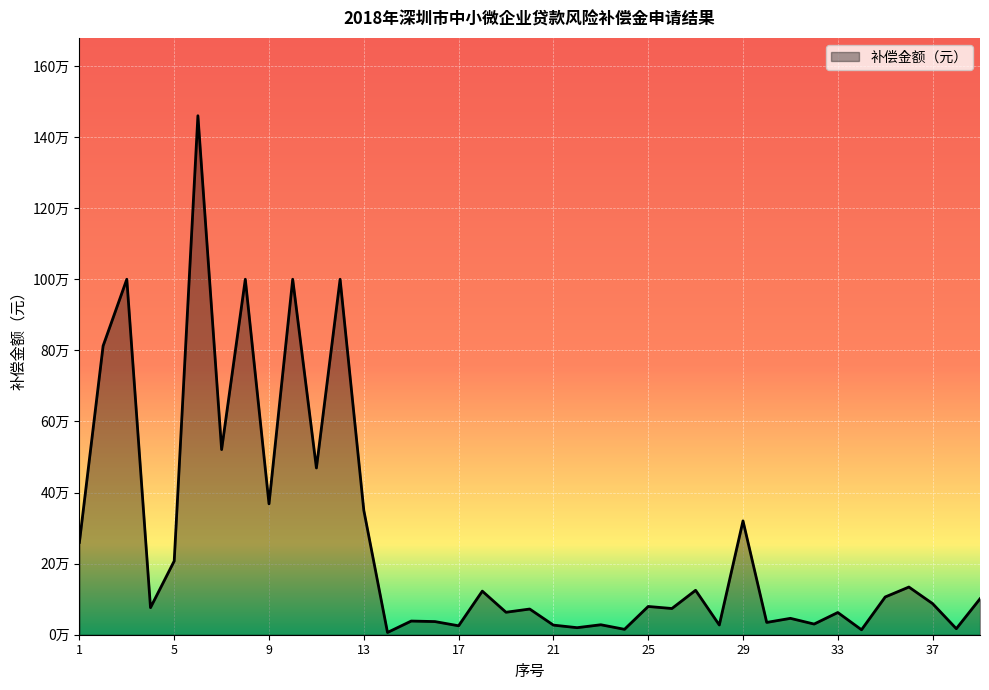

Reading left to right, extract all data points from this chart.

1=259799.6	2=812500.0	3=1000000.0	4=76230.4	5=207300.0	6=1459980.8	7=520833.4	8=1000000.0	9=368190.9	10=1000000.0	11=469086.9	12=1000000.0	13=350000.0	14=6331.7	15=38452.5	16=36989.5	17=25131.3	18=122608.1	19=63217.0	20=72281.7	21=27024.0	22=19810.0	23=28026.4	24=15200.5	25=79484.2	26=73750.0	27=125000.0	28=27359.8	29=320264.6	30=34607.2	31=46073.9	32=30000.0	33=62494.4	34=13902.3	35=106214.9	36=134141.3	37=87500.0	38=16968.8	39=101035.4